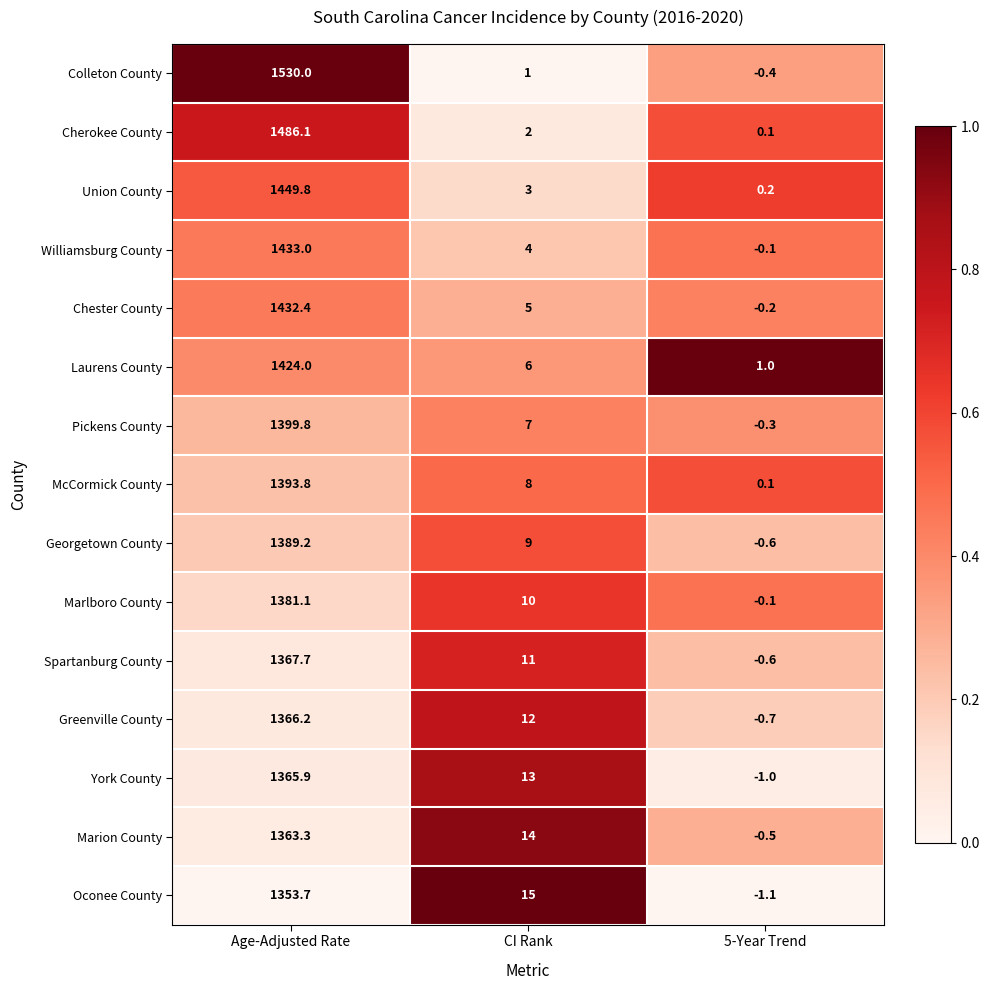

At which label is Union County closest to 725?

CI Rank